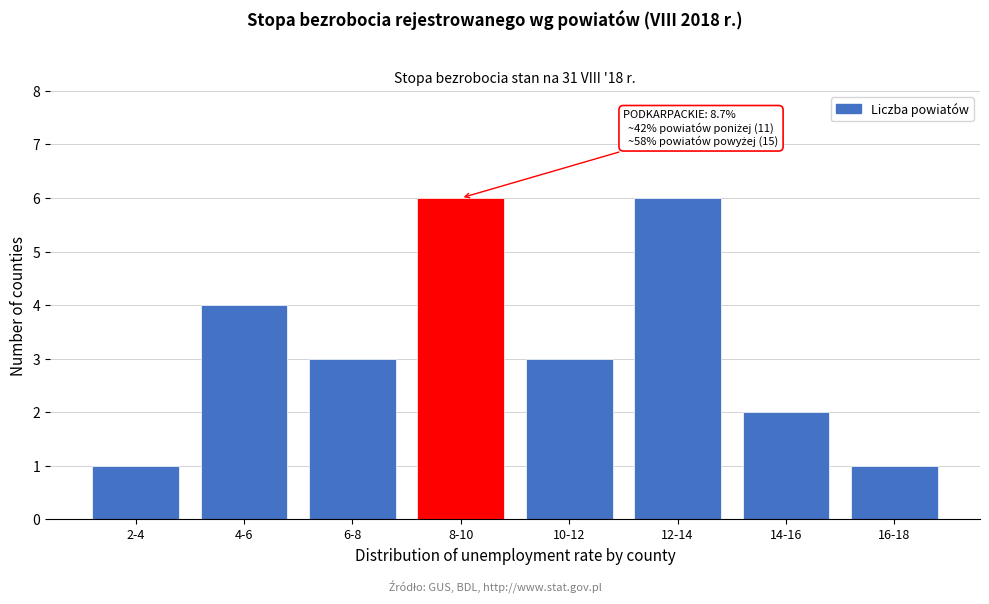

Reading right to left, transcribe all the data shown in this chart.

16-18=1	14-16=2	12-14=6	10-12=3	8-10=6	6-8=3	4-6=4	2-4=1